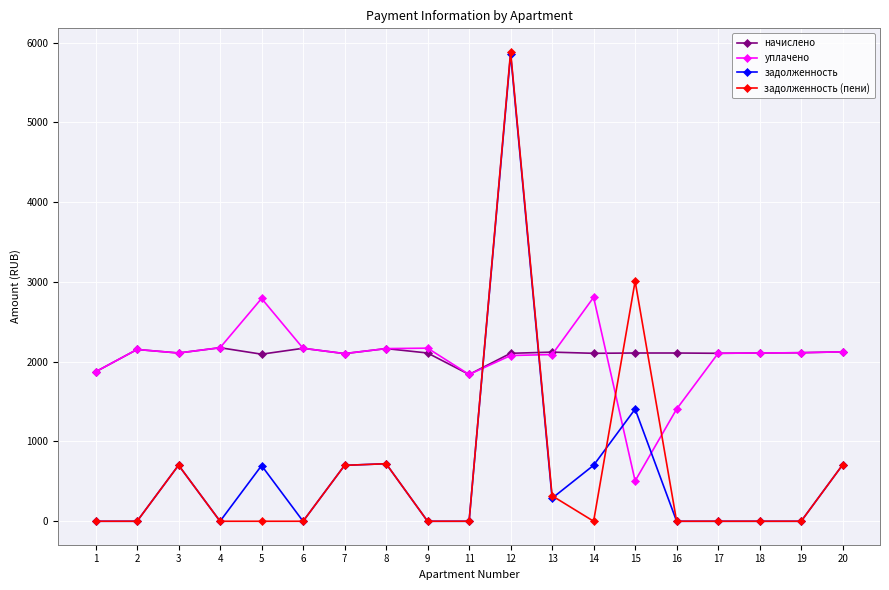

At 14, list the series in order from largest to smallest.

уплачено, начислено, задолженность, задолженность (пени)